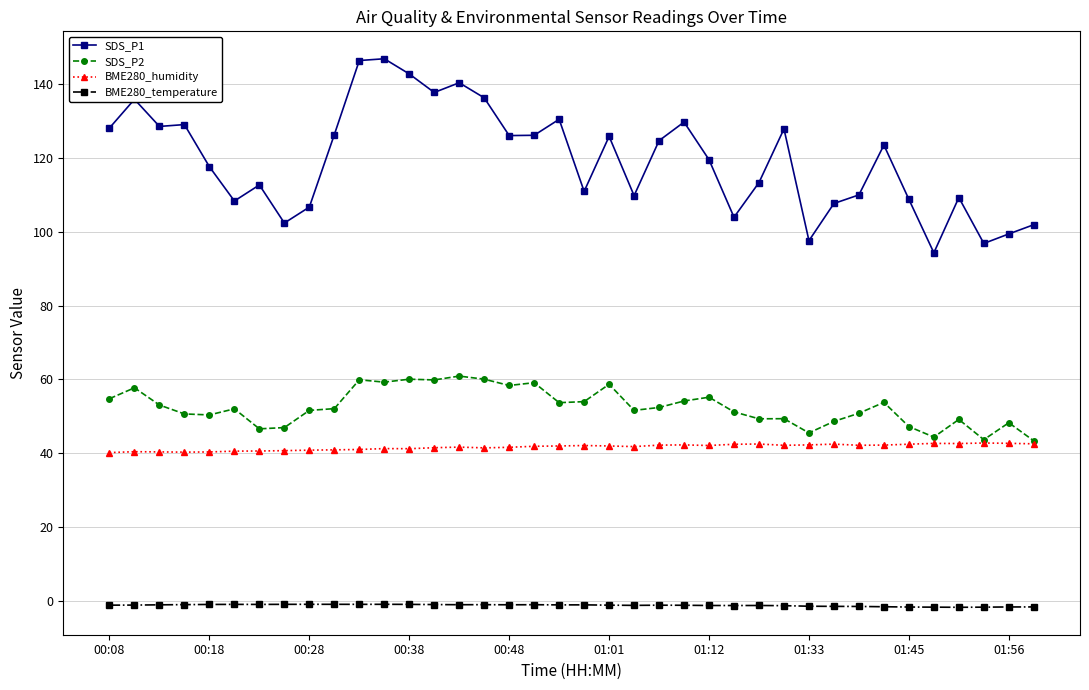

Which series has the widest spread of values?

SDS_P1